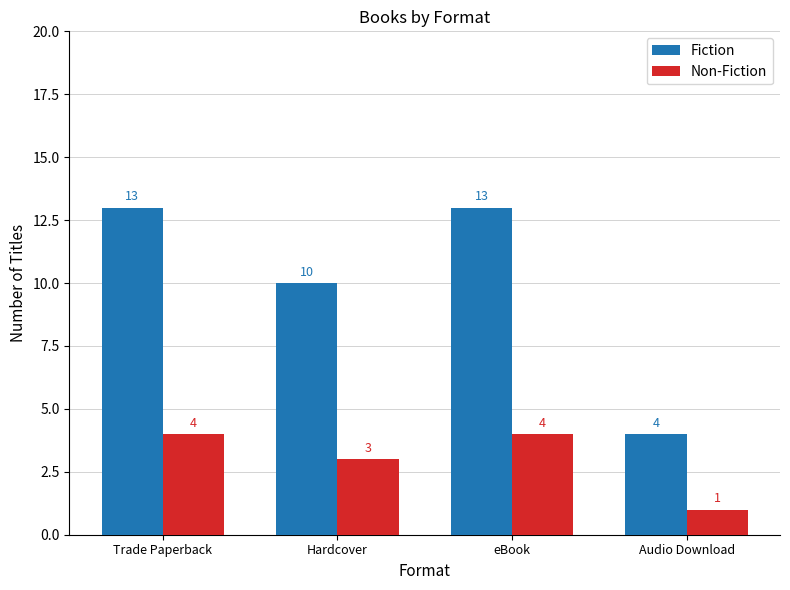

Which series changed the most between eBook and Audio Download?

Fiction